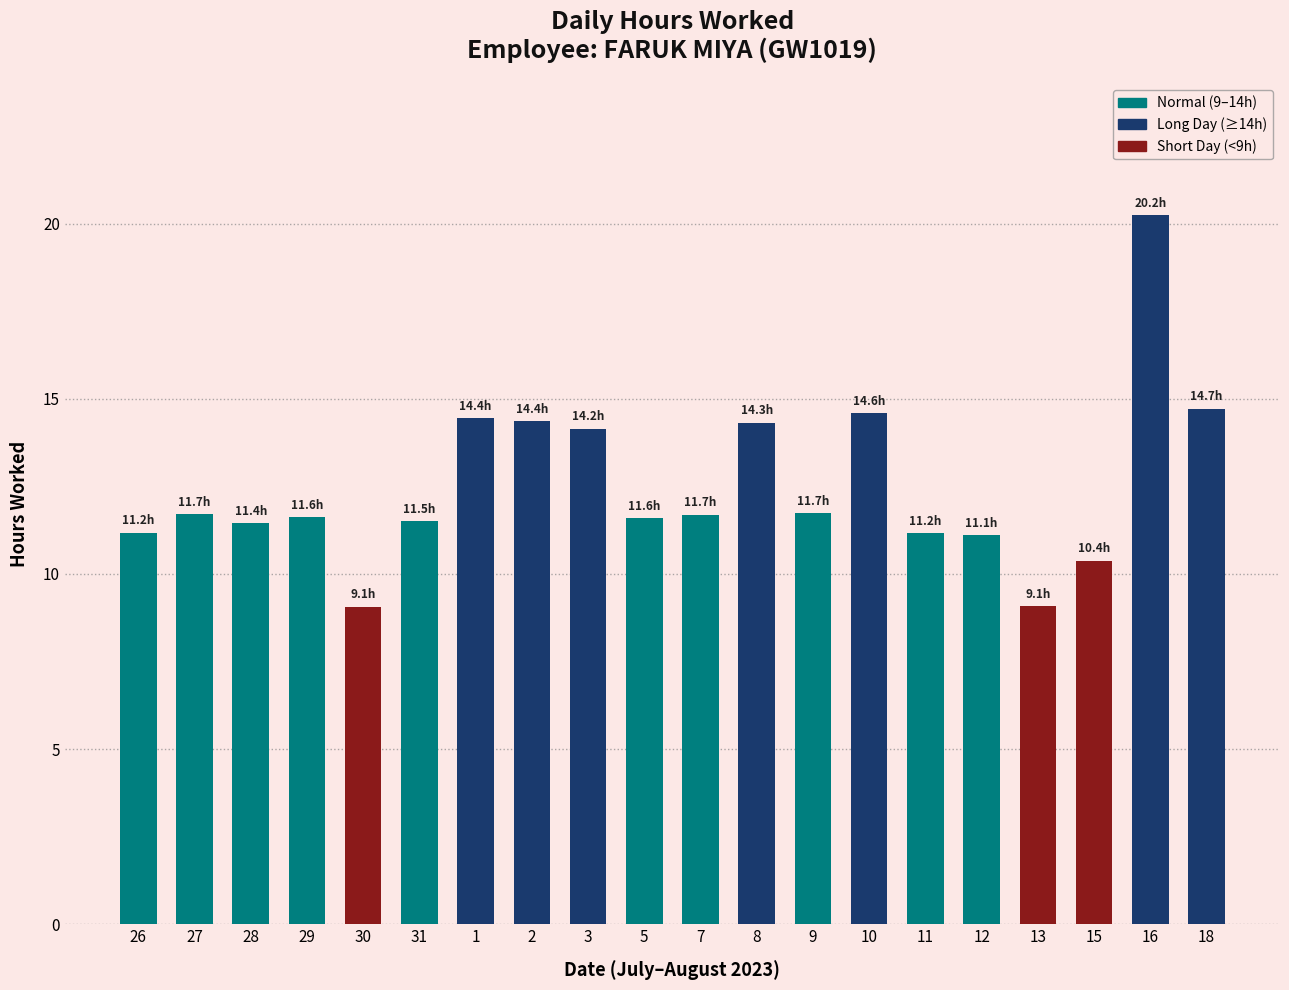

The value at 26 is 2.3. True or false?

False